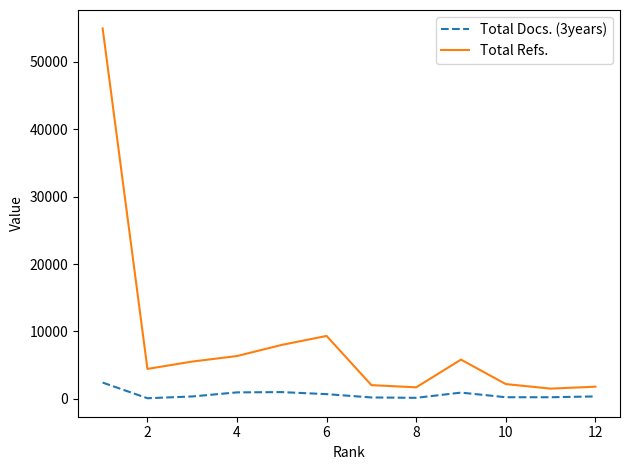

What is the greatest value displayed?

54953